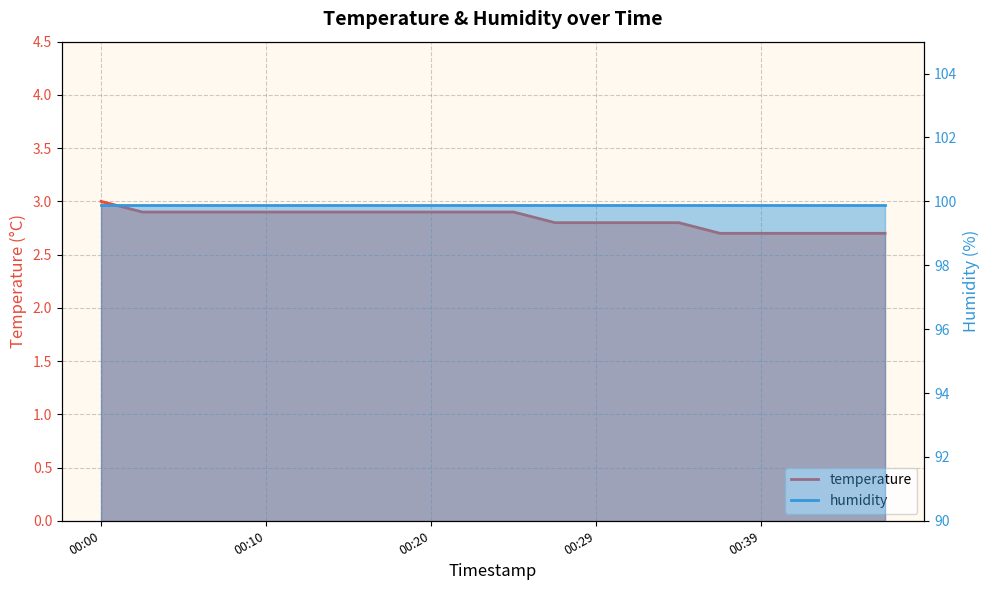

The value at 00:20 is 1.7. True or false?

False